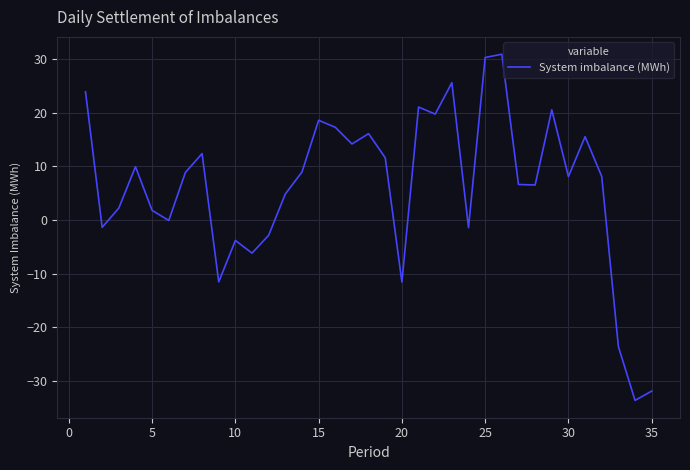

What is the minimum value shown in the chart?

-33.6